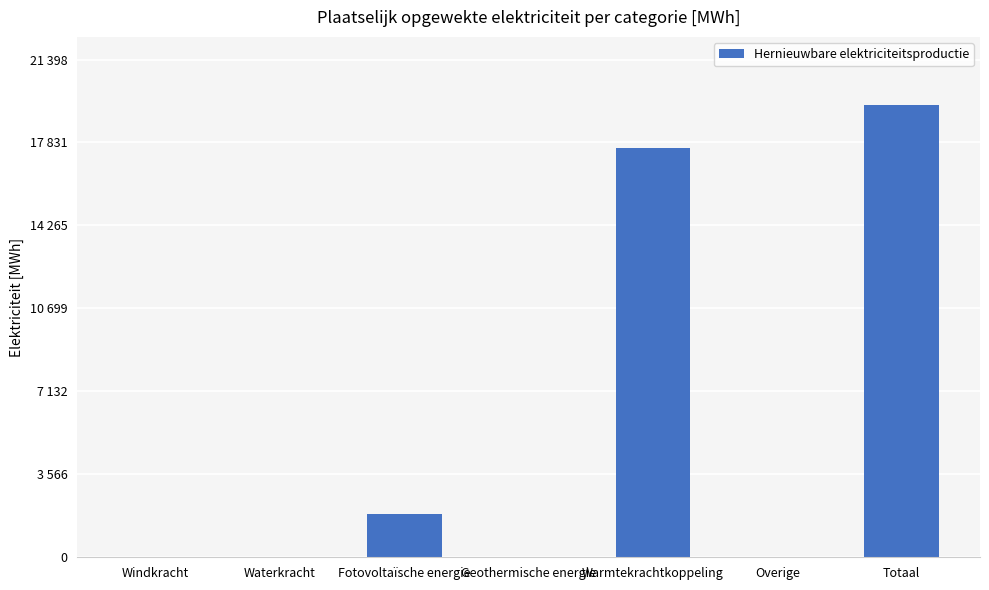

Which has a higher value, Geothermische energie or Warmtekrachtkoppeling?

Warmtekrachtkoppeling